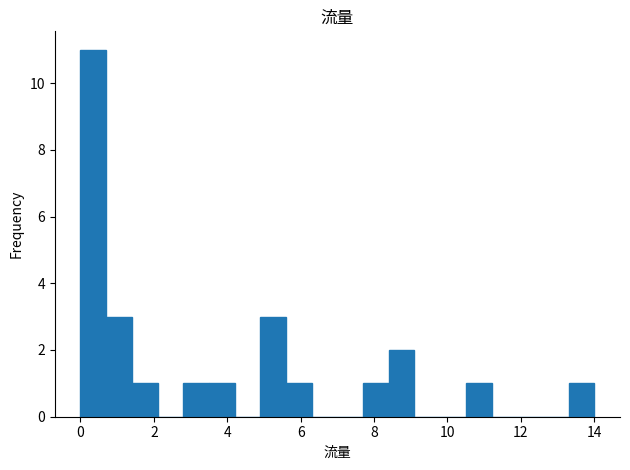

Read against the x-axis, roughly where is the centre of the tallest bar?

0.4